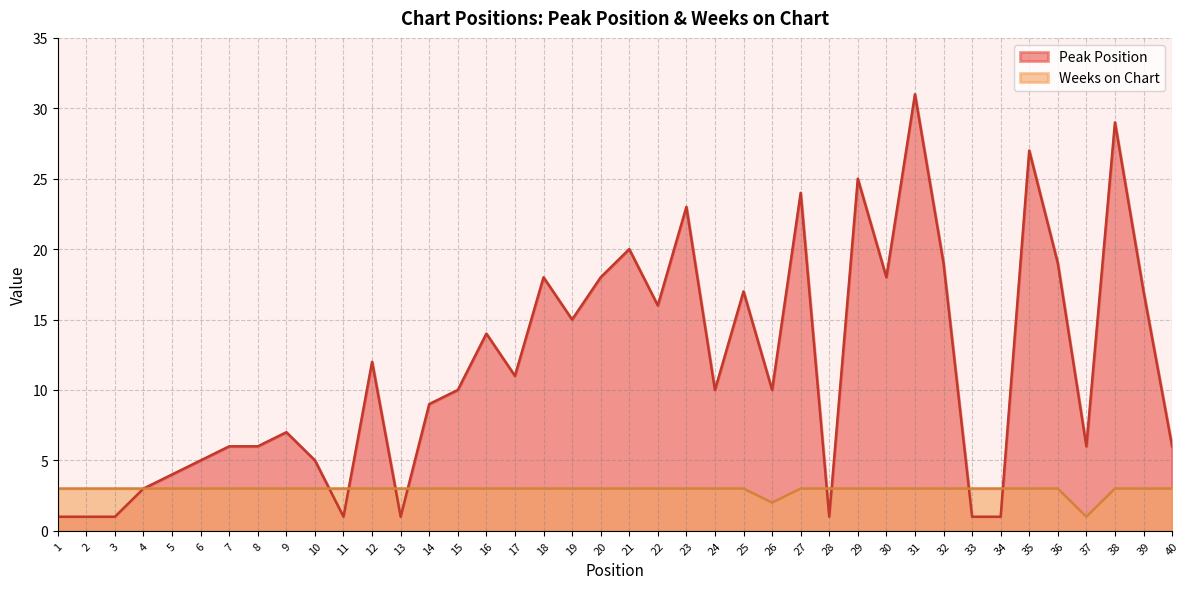

True or false: Peak Position and Weeks on Chart intersect in this chart.

True